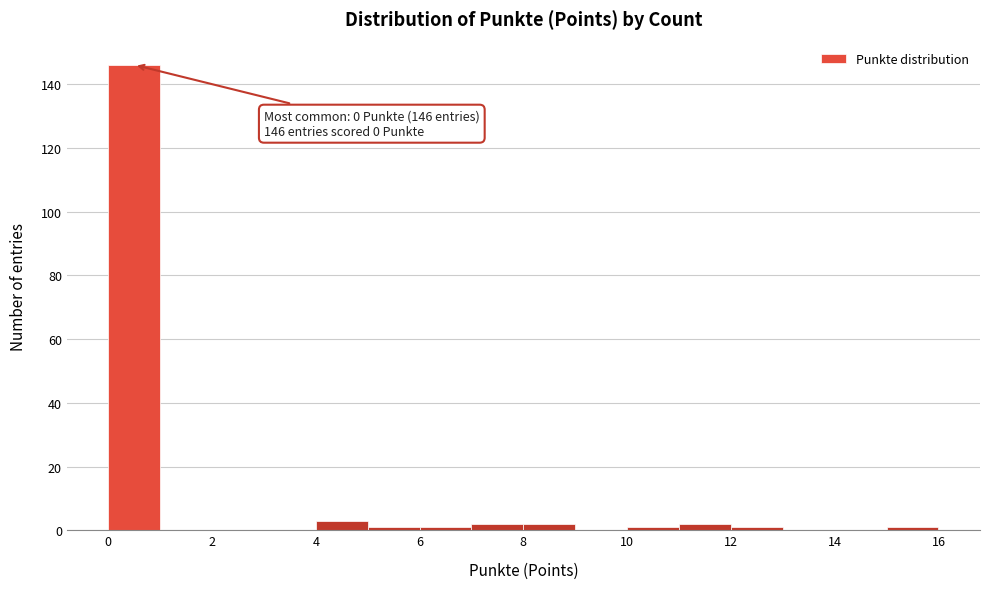

Over which range of the x-axis is the bar tallest?

0 to 1